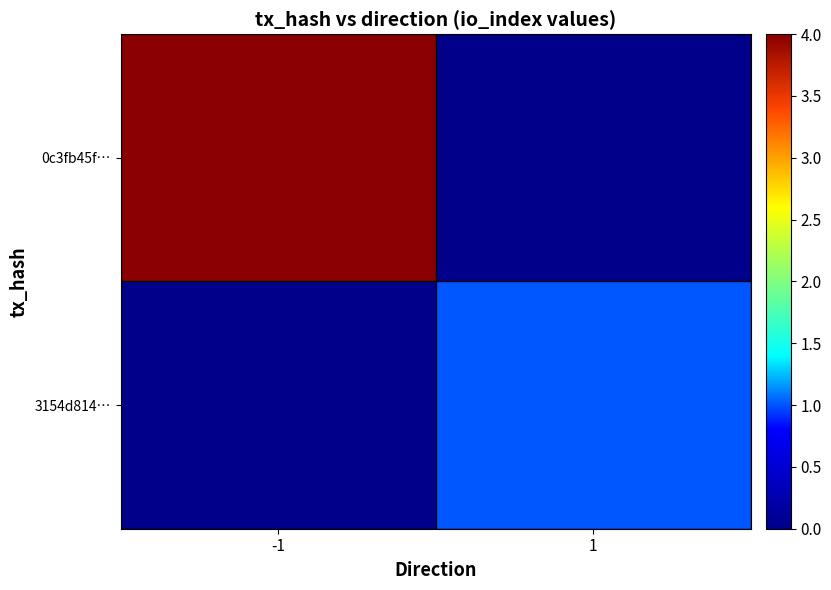

Which series has the largest total across all categories?

0c3fb45f…